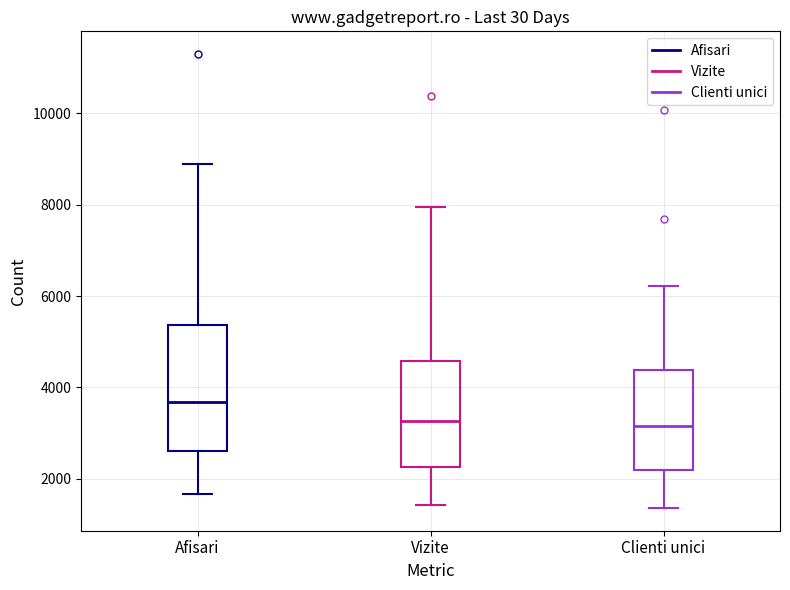

Reading left to right, read every box against the y-axis: the position of its median line, the range the box covers, and the ends of its whiskers. The values are not printed on the chart, so give them approximately, as read against the axis.

Afisari: median 3600, box 2600 to 5400, whiskers 1600 to 8800
Vizite: median 3200, box 2200 to 4600, whiskers 1400 to 8000
Clienti unici: median 3200, box 2200 to 4400, whiskers 1400 to 6200